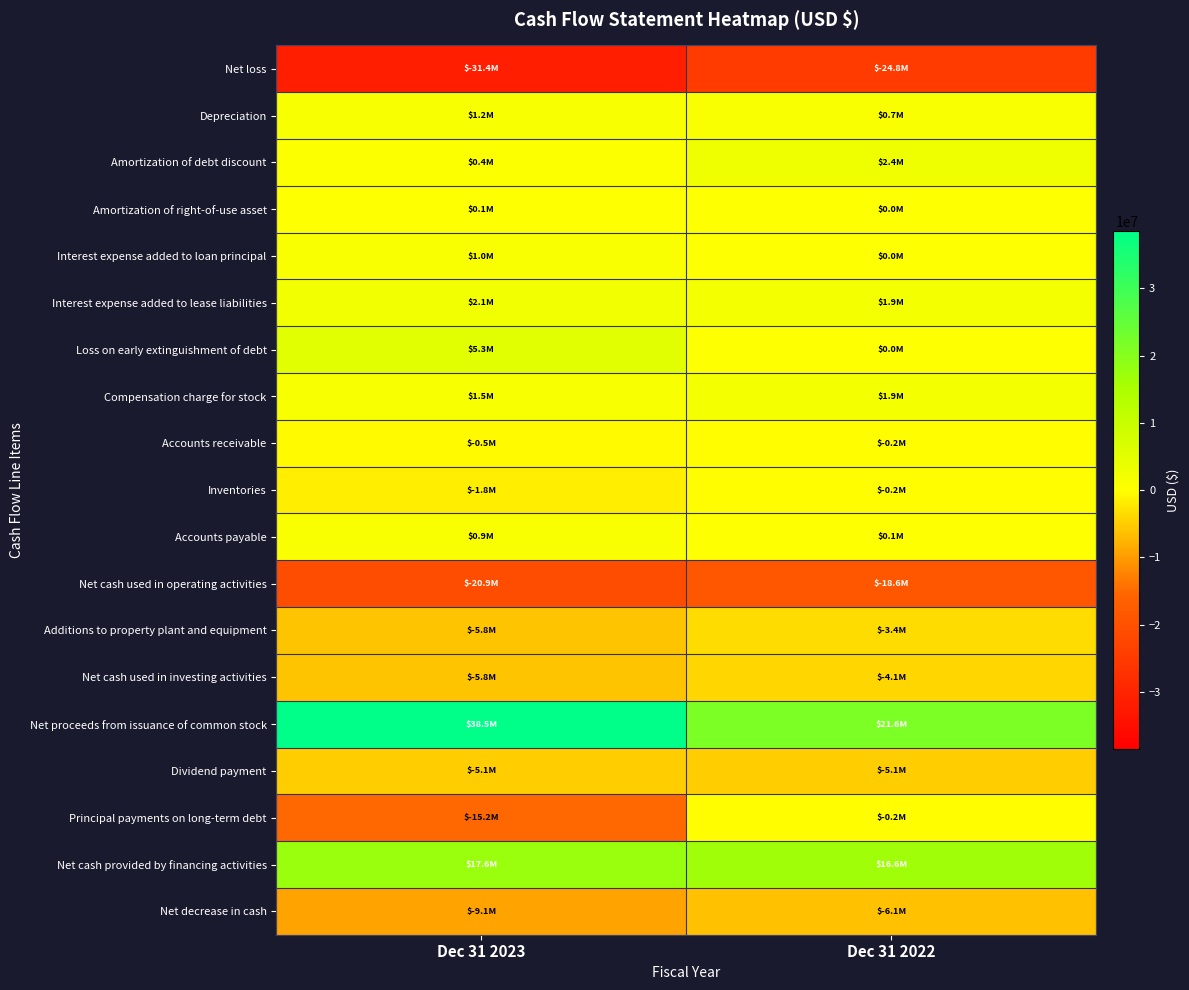

Reading left to right, extract all data points from this chart.

Net loss: Dec 31 2023=-31446000	Dec 31 2022=-24792000
Depreciation: Dec 31 2023=1247000	Dec 31 2022=654000
Amortization of debt discount: Dec 31 2023=414000	Dec 31 2022=2414000
Amortization of right-of-use asset: Dec 31 2023=122000	Dec 31 2022=18000
Interest expense added to loan principal: Dec 31 2023=992000	Dec 31 2022=0
Interest expense added to lease liabilities: Dec 31 2023=2107000	Dec 31 2022=1866000
Loss on early extinguishment of debt: Dec 31 2023=5331000	Dec 31 2022=0
Compensation charge for stock: Dec 31 2023=1496000	Dec 31 2022=1876000
Accounts receivable: Dec 31 2023=-450000	Dec 31 2022=-184000
Inventories: Dec 31 2023=-1790000	Dec 31 2022=-236000
Accounts payable: Dec 31 2023=937000	Dec 31 2022=113000
Net cash used in operating activities: Dec 31 2023=-20924000	Dec 31 2022=-18599000
Additions to property plant and equipment: Dec 31 2023=-5787000	Dec 31 2022=-3376000
Net cash used in investing activities: Dec 31 2023=-5787000	Dec 31 2022=-4122000
Net proceeds from issuance of common stock: Dec 31 2023=38490000	Dec 31 2022=21636000
Dividend payment: Dec 31 2023=-5106000	Dec 31 2022=-5106000
Principal payments on long-term debt: Dec 31 2023=-15164000	Dec 31 2022=-170000
Net cash provided by financing activities: Dec 31 2023=17565000	Dec 31 2022=16647000
Net decrease in cash: Dec 31 2023=-9146000	Dec 31 2022=-6074000